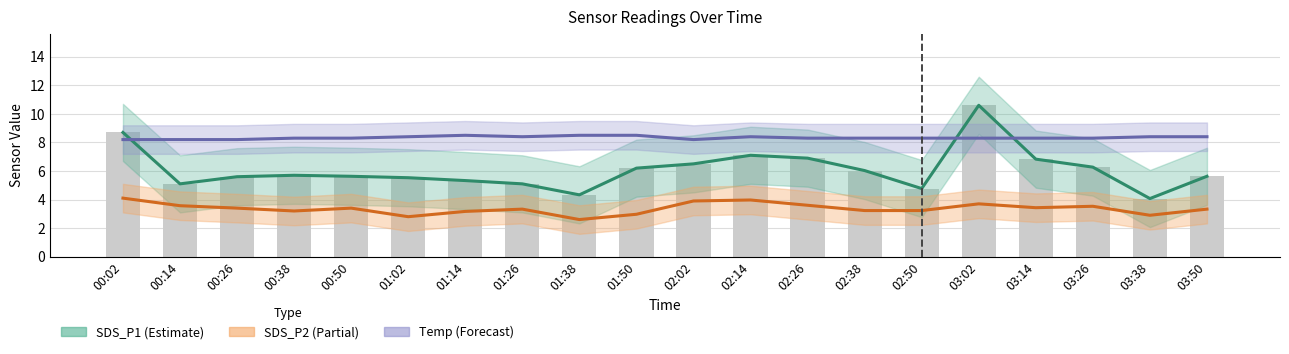

Reading left to right, transcribe all the data shown in this chart.

SDS_P1 (Estimate): 8.7	5.1	5.6	5.7	5.6	5.5	5.3	5.1	4.3	6.2	6.5	7.1	6.9	6.0	4.8	10.6	6.8	6.3	4.1	5.6
SDS_P2 (Partial): 4.1	3.6	3.4	3.2	3.4	2.8	3.2	3.3	2.6	3.0	3.9	4.0	3.6	3.2	3.2	3.7	3.4	3.5	2.9	3.3
Temp (Forecast): 8.2	8.2	8.2	8.3	8.3	8.4	8.5	8.4	8.5	8.5	8.2	8.4	8.3	8.3	8.3	8.3	8.3	8.3	8.4	8.4